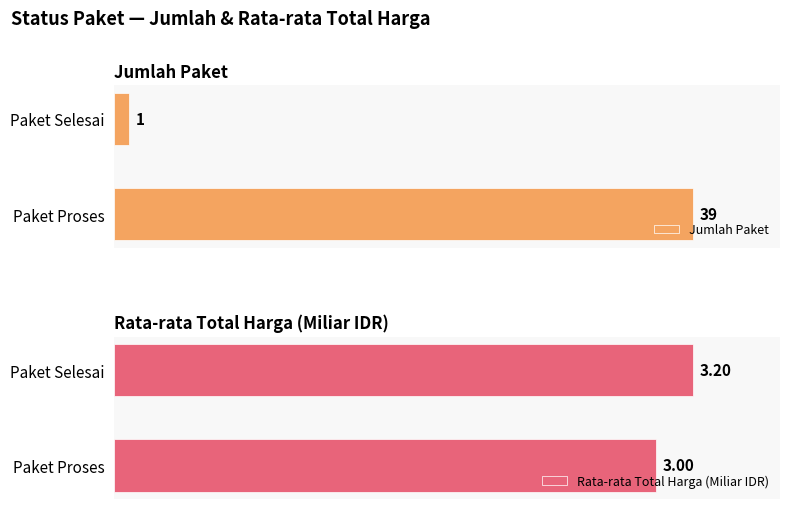

At which label does Jumlah Paket reach its peak?

Paket Proses